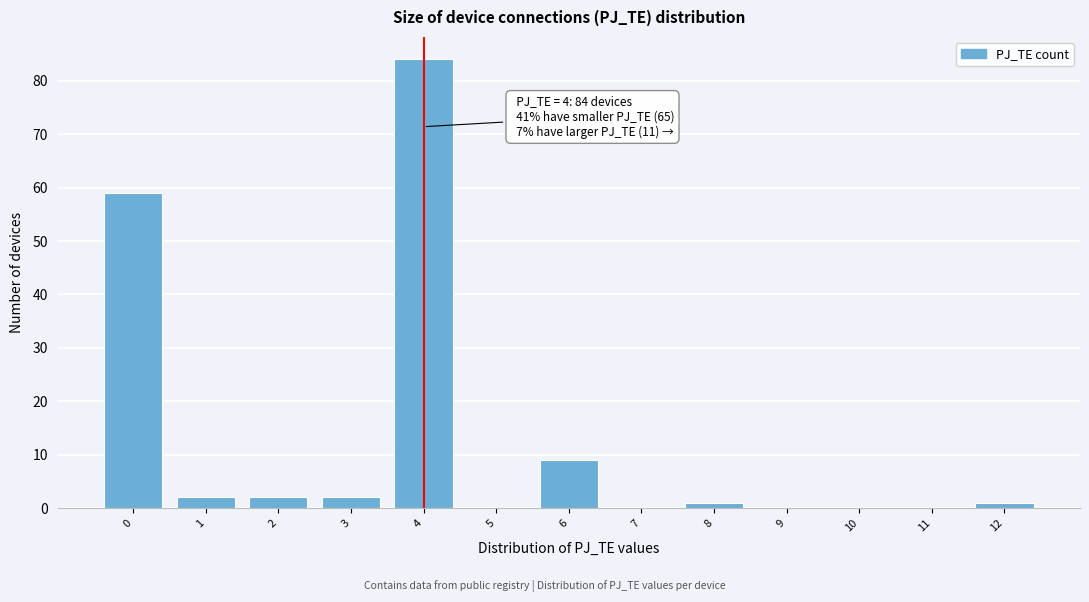

Reading left to right, transcribe all the data shown in this chart.

0=59	1=2	2=2	3=2	4=84	5=0	6=9	7=0	8=1	9=0	10=0	11=0	12=1